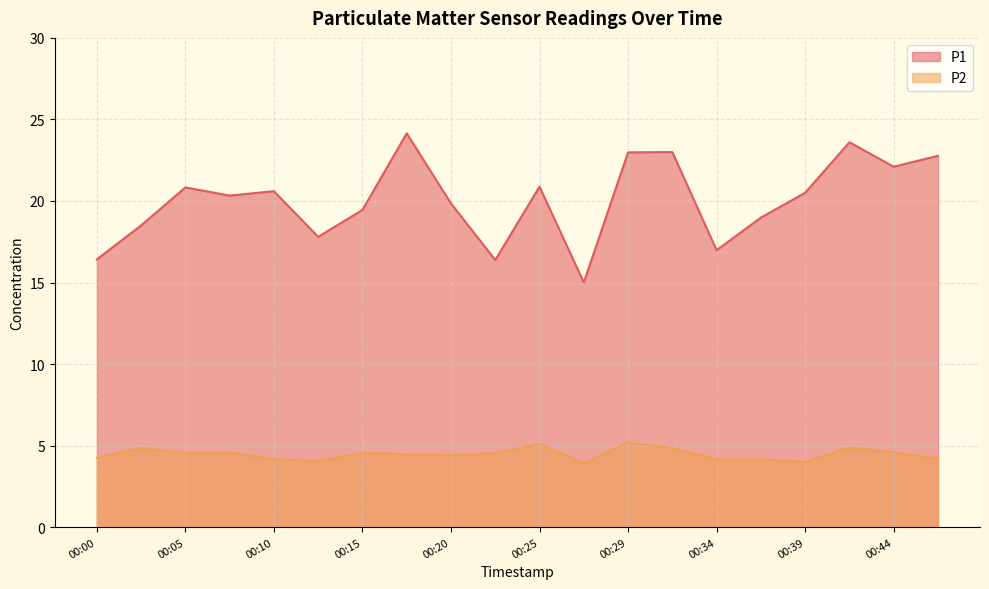

What is the value of the P2 point at the 12th from the left?

3.9